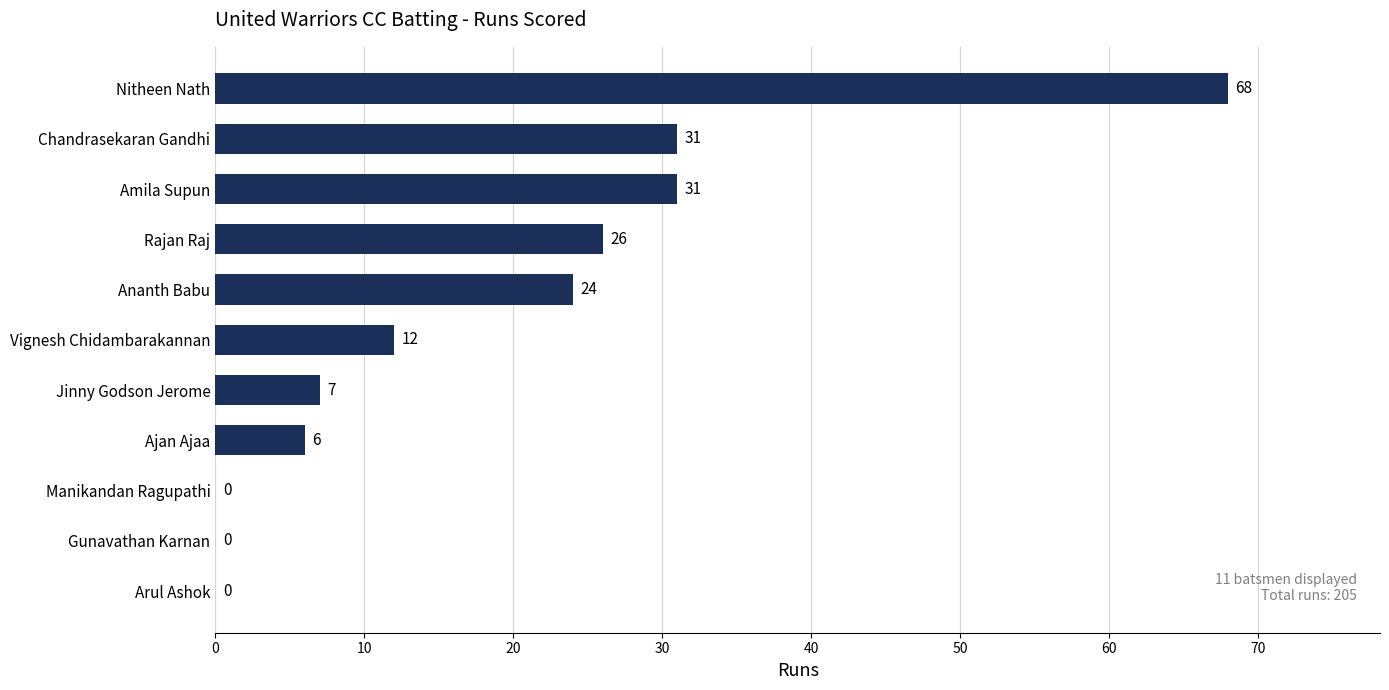

Read the value at Rajan Raj, to the nearest 5.

25